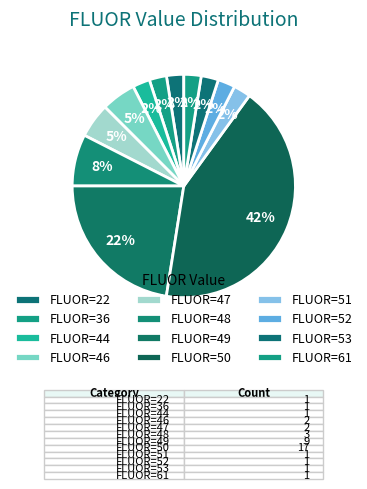

Count the number of slices in the pie.

12